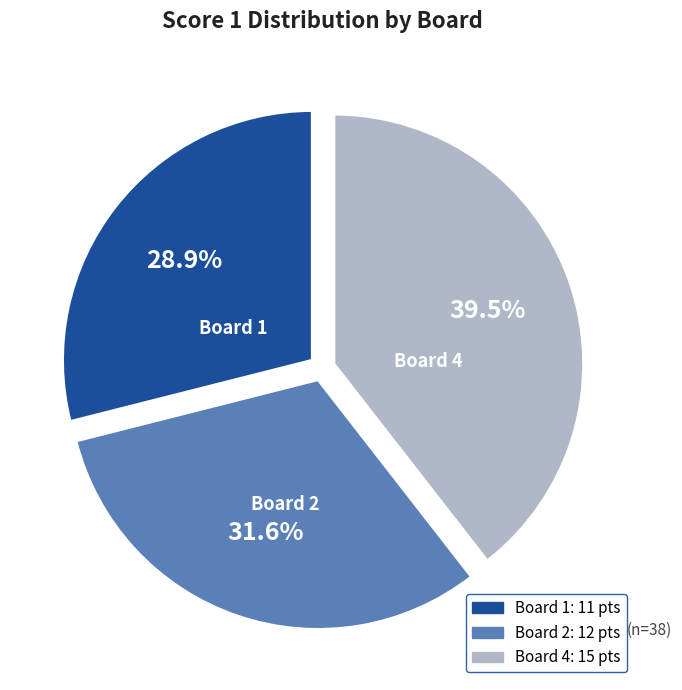

Is there any slice that represents more than half of the pie?

No